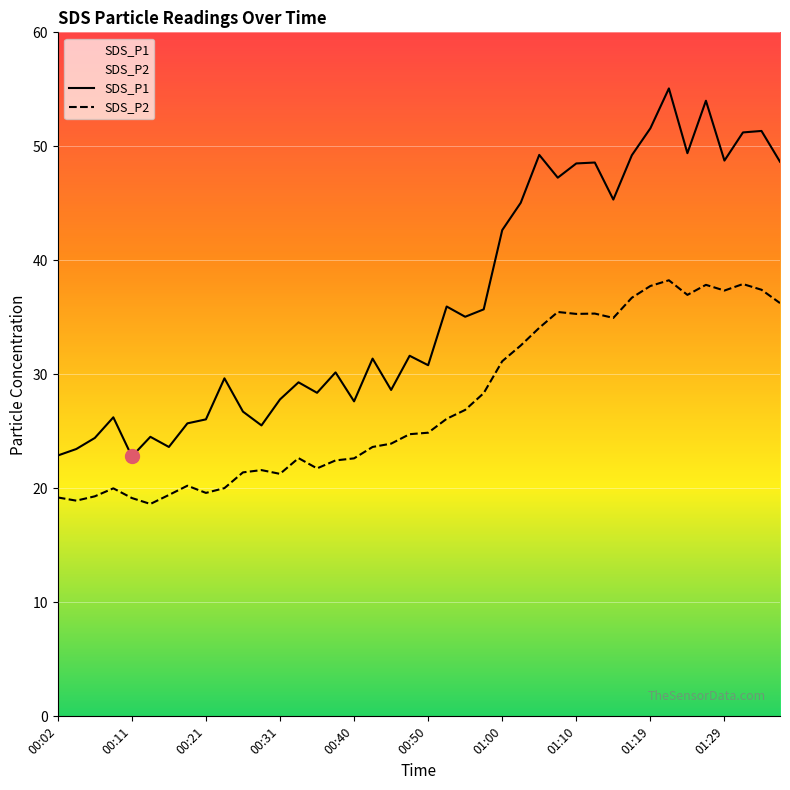

What is the greatest value displayed?

55.1